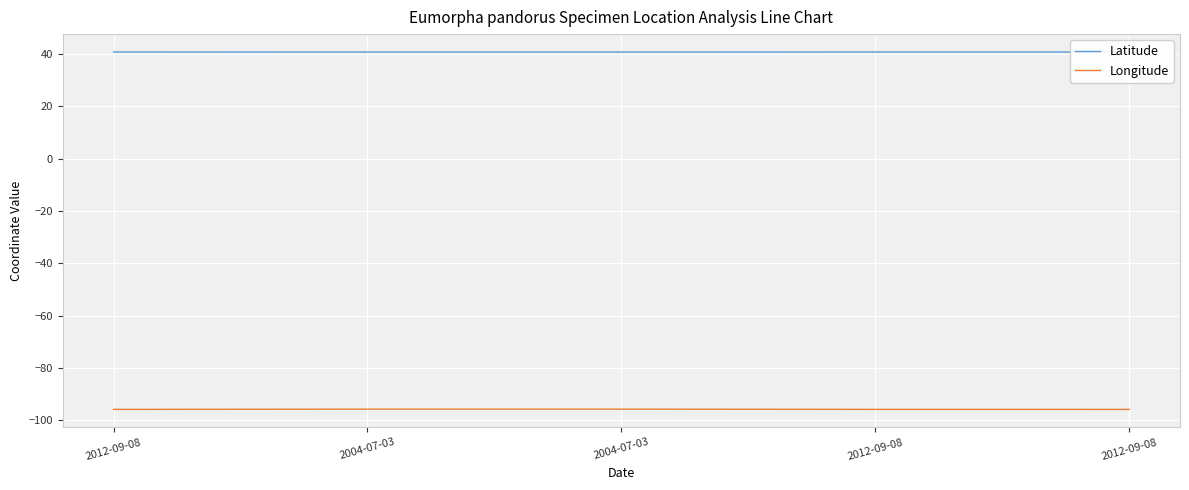

Reading left to right, list all the values displayed in this chart.

Latitude: 2012-09-08=40.7	2004-07-03=40.7	2004-07-03=40.7	2012-09-08=40.7	2012-09-08=40.7
Longitude: 2012-09-08=-95.8	2004-07-03=-95.7	2004-07-03=-95.7	2012-09-08=-95.8	2012-09-08=-95.8